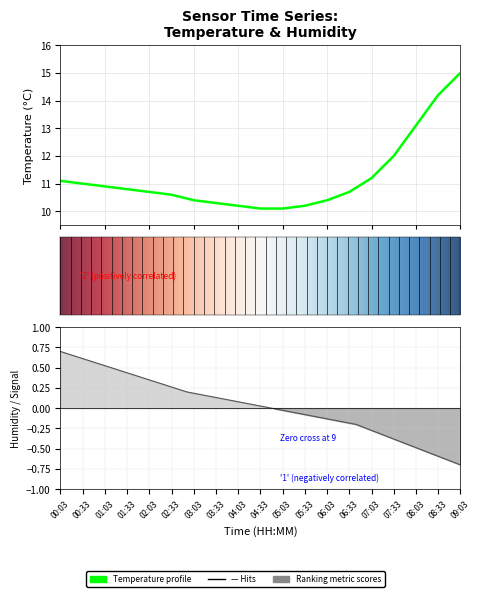

Rank the categories by value from lowest to highest.

04:33, 05:03, 04:03, 05:33, 03:33, 03:03, 06:03, 02:33, 02:03, 06:33, 01:33, 01:03, 00:33, 00:03, 07:03, 07:33, 08:03, 08:33, 09:03